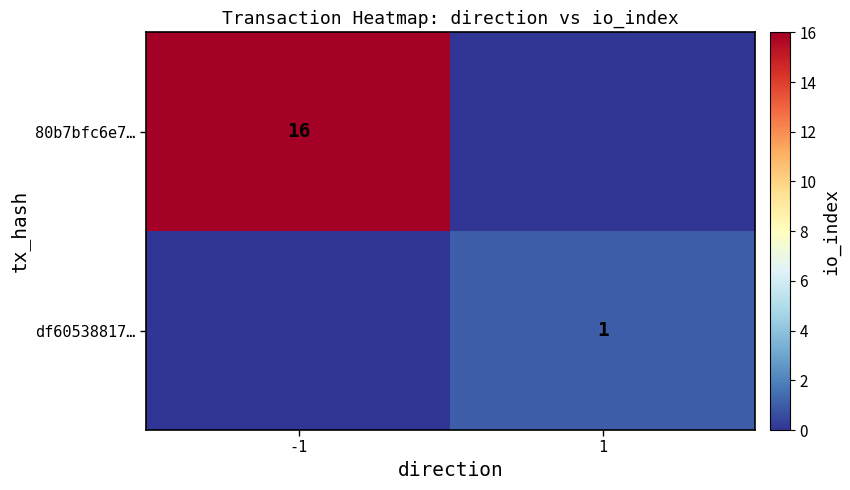

True or false: 80b7bfc6e7… has a value of 16 at -1.

True